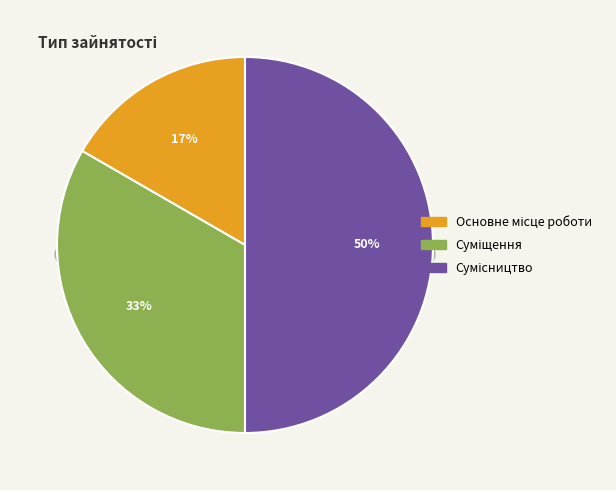

Count the number of slices in the pie.

3